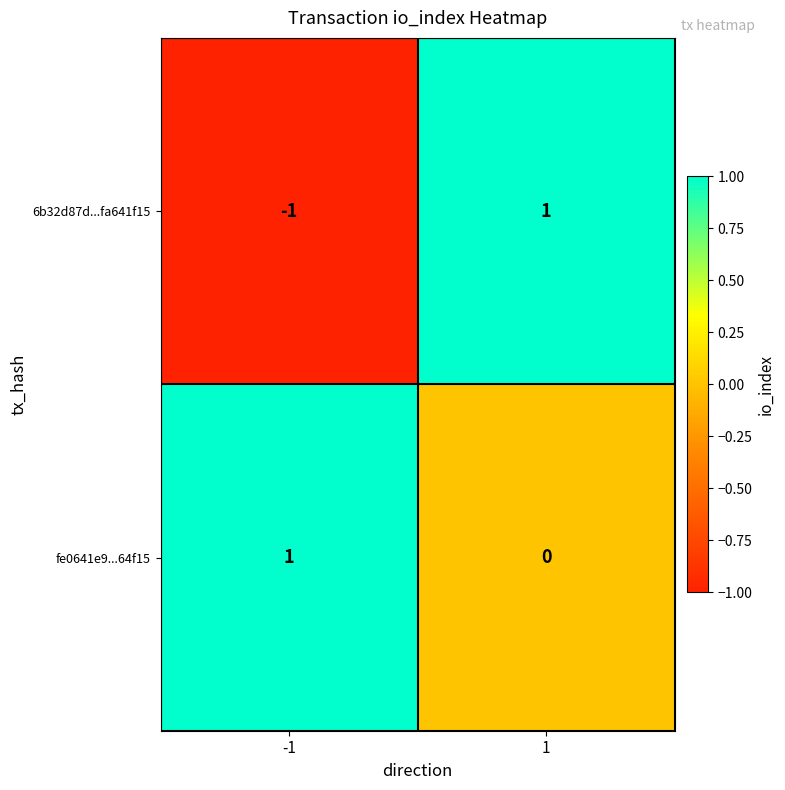

What is the spread (max minus min) of values at -1?

2